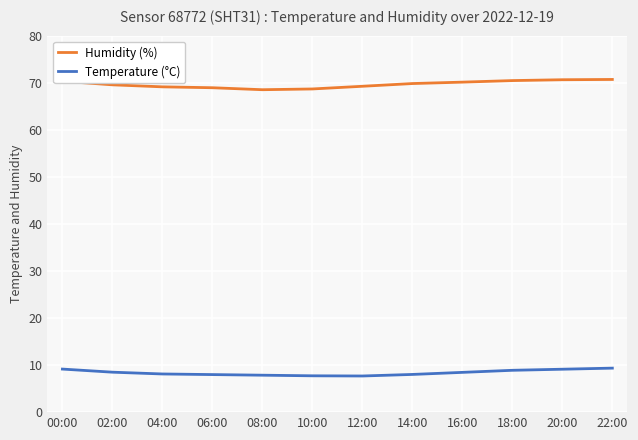

What is the difference between the maximum and minimum values in the Temperature (°C) series?

1.7